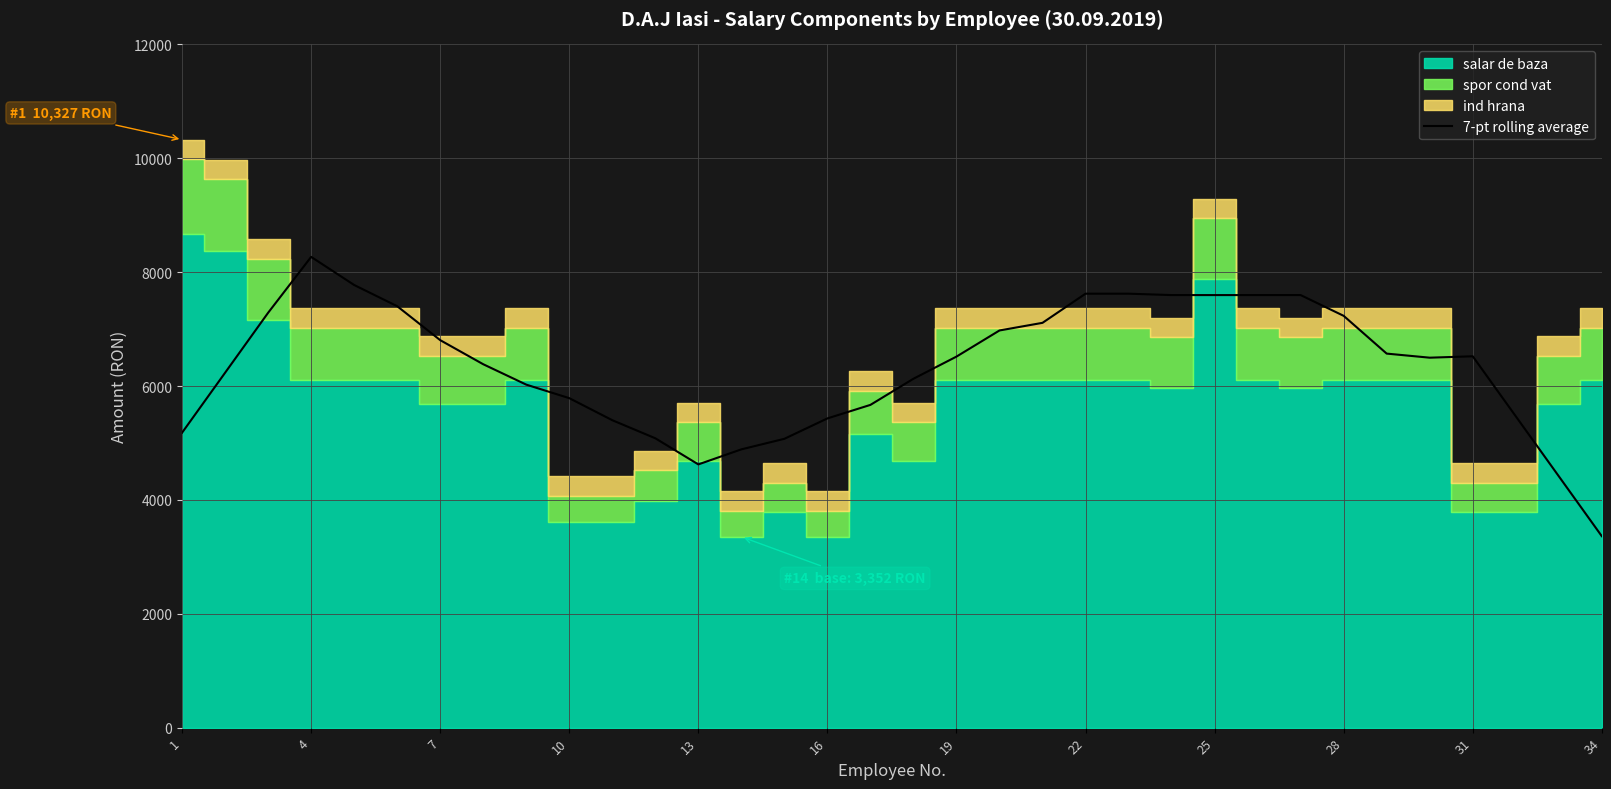

What is the minimum value for 7-pt rolling average?

3362.9